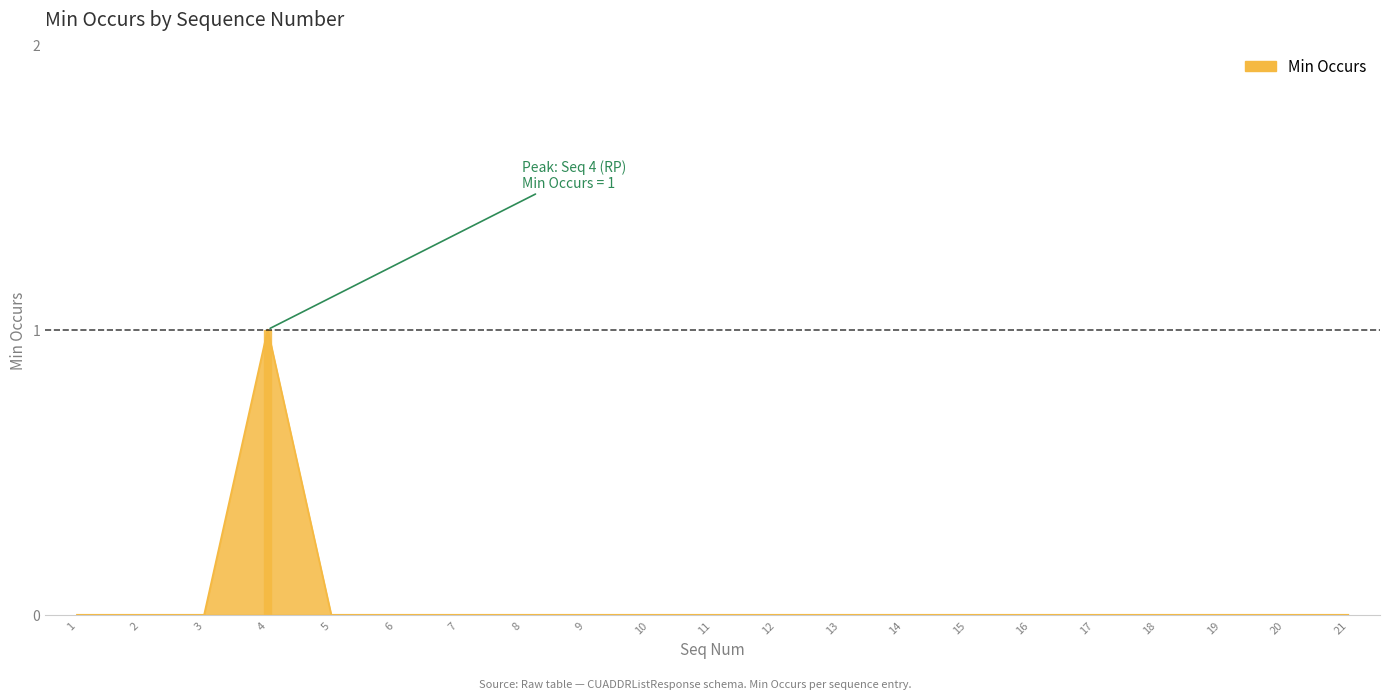

At which category does the data reach its first local peak?

4